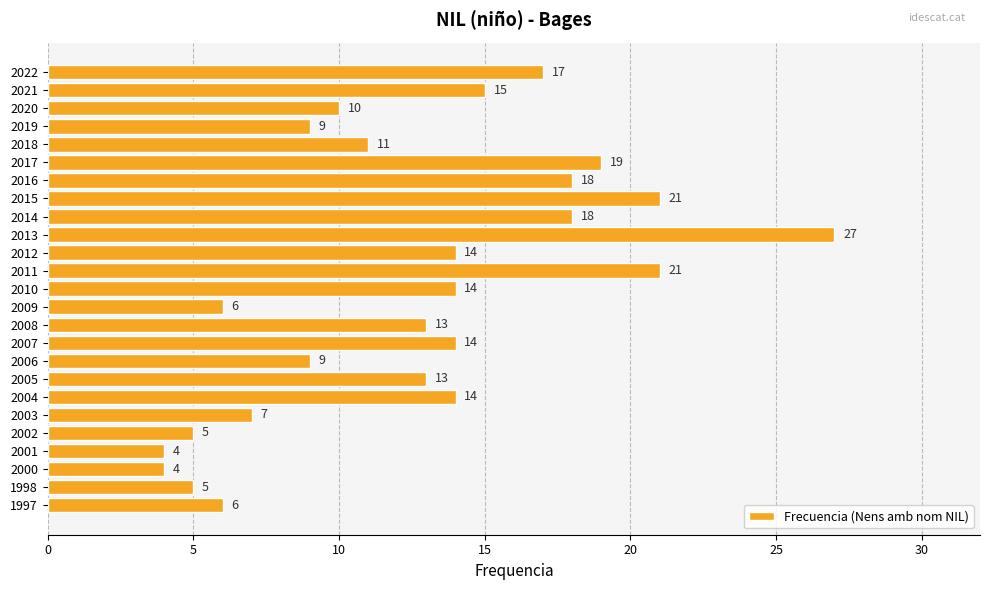

Reading bottom to top, what are all the values shown in this chart?

6	5	4	4	5	7	14	13	9	14	13	6	14	21	14	27	18	21	18	19	11	9	10	15	17